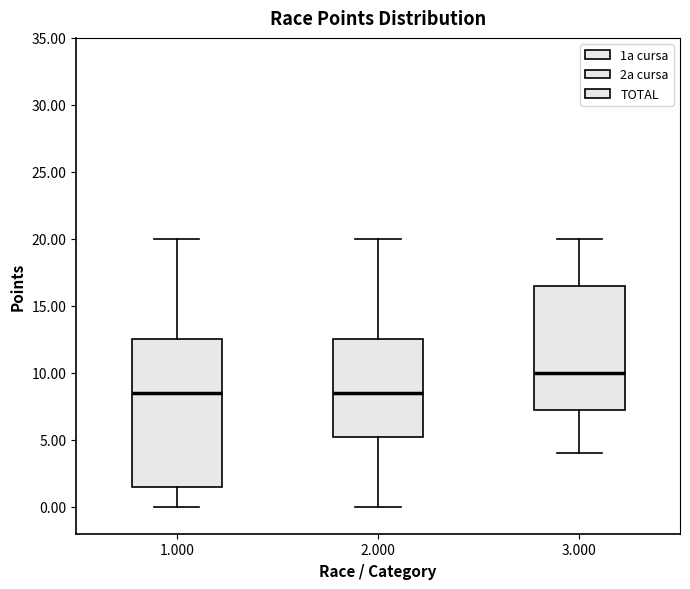

Reading left to right, read every box against the y-axis: the position of its median line, the range the box covers, and the ends of its whiskers. The values are not printed on the chart, so give them approximately, as read against the axis.

1.000: median 8.5, box 1.5 to 12.5, whiskers 0.0 to 20.0
2.000: median 8.5, box 5.5 to 12.5, whiskers 0.0 to 20.0
3.000: median 10.0, box 7.5 to 16.5, whiskers 4.0 to 20.0